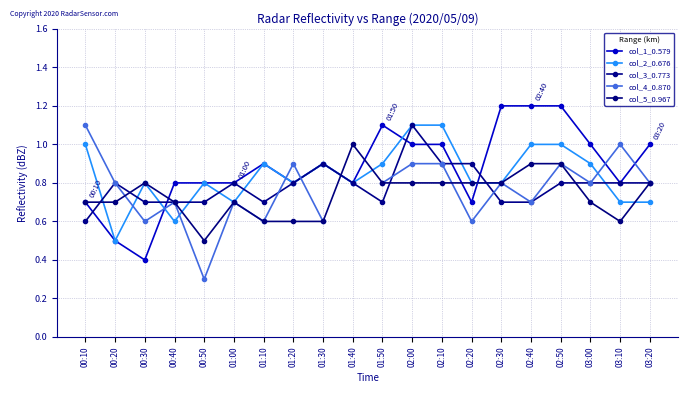

Between which two adjacent categories do col_2_0.676 and col_3_0.773 first intersect?

00:10 and 00:20